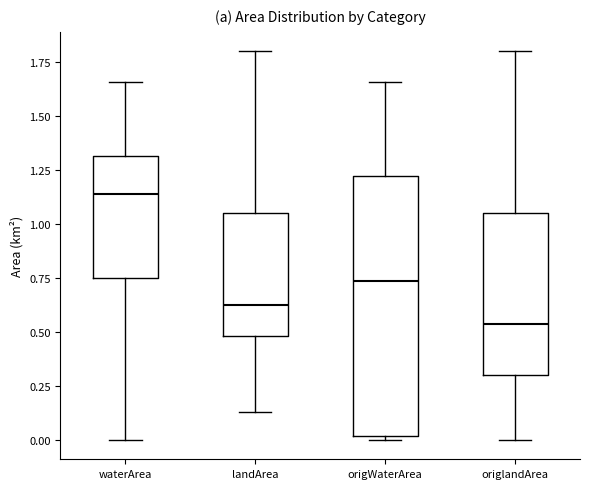

Reading left to right, read every box against the y-axis: the position of its median line, the range the box covers, and the ends of its whiskers. The values are not printed on the chart, so give them approximately, as read against the axis.

waterArea: median 1.15, box 0.75 to 1.30, whiskers 0.00 to 1.65
landArea: median 0.65, box 0.50 to 1.05, whiskers 0.15 to 1.80
origWaterArea: median 0.75, box 0.00 to 1.20, whiskers 0.00 (just below the box's lower edge) to 1.65
origlandArea: median 0.55, box 0.30 to 1.05, whiskers 0.00 to 1.80